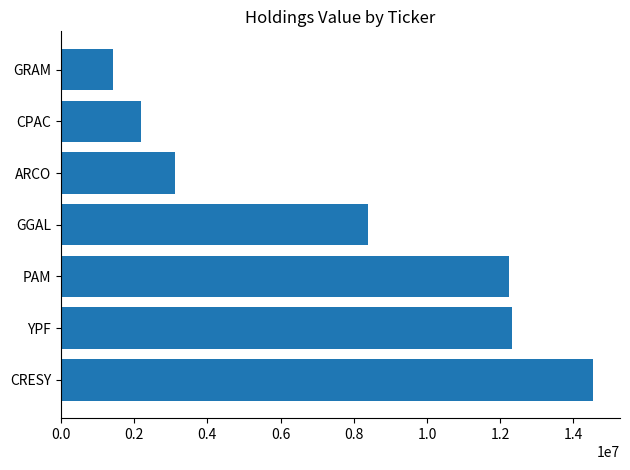

At which category does the chart reach its minimum across all series?

GRAM